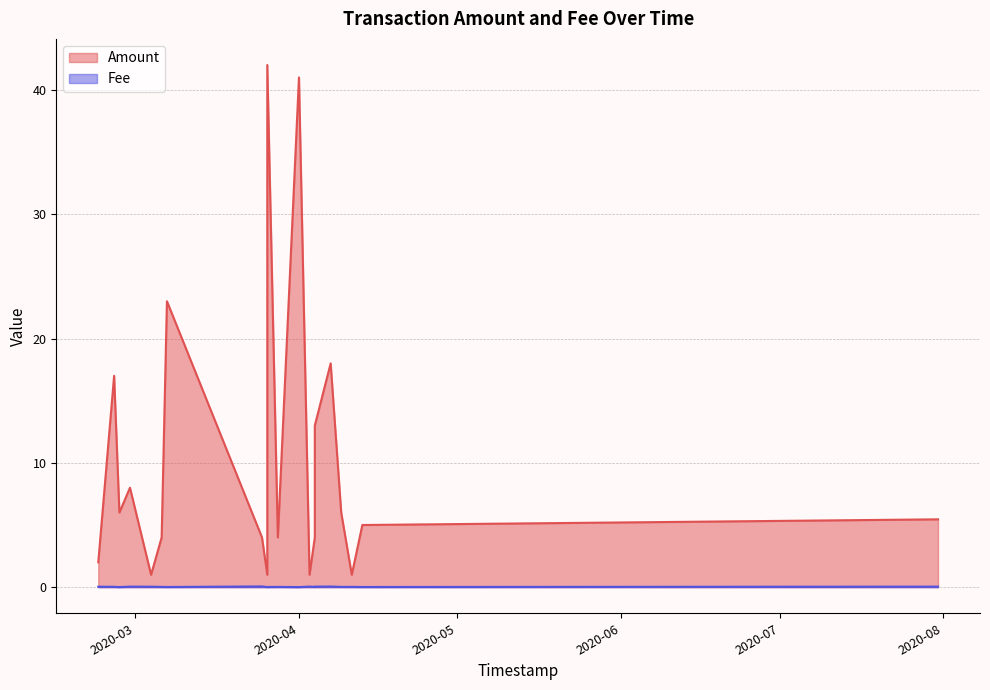

What is the highest value of the Fee series?

0.1